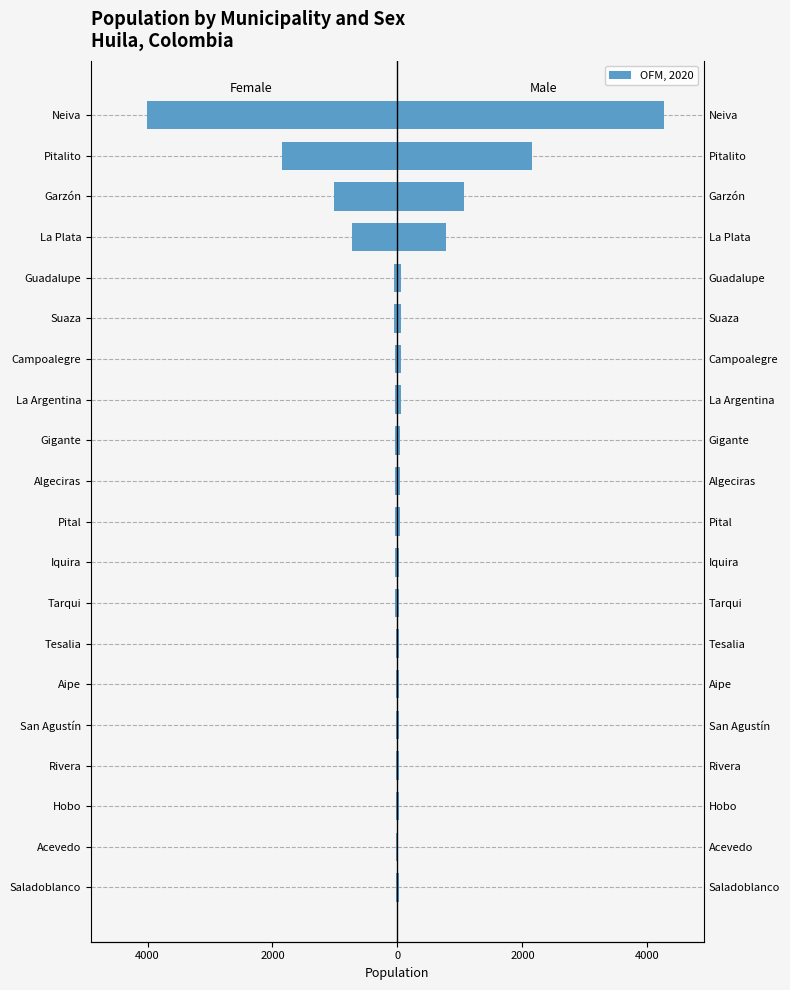

What is the value of the Male bar at the 19th from the left?

2153